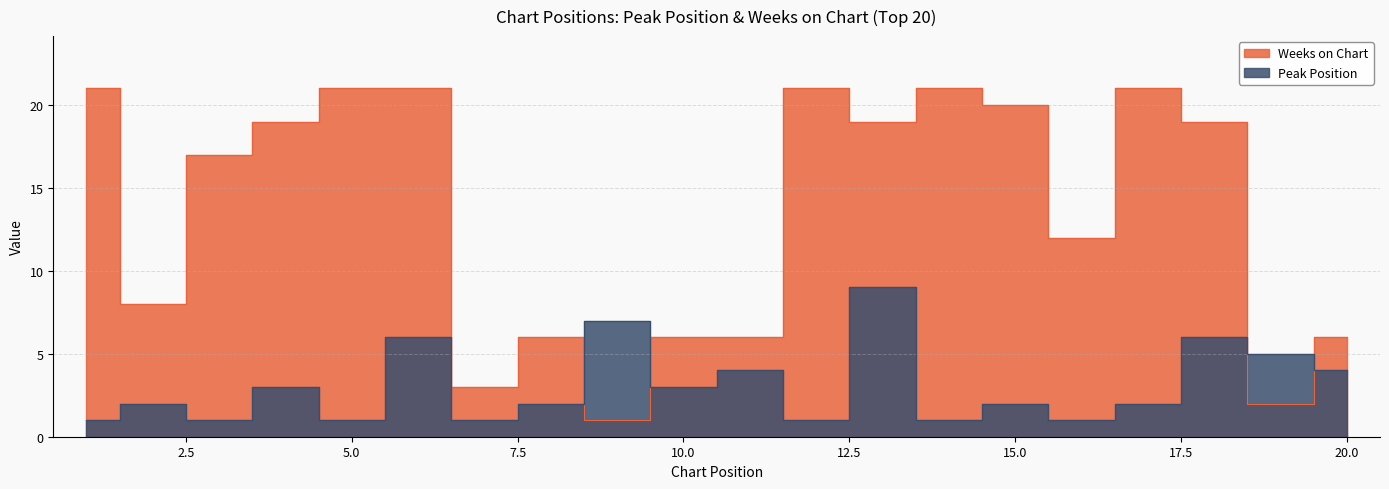

Which series has the widest spread of values?

Weeks on Chart